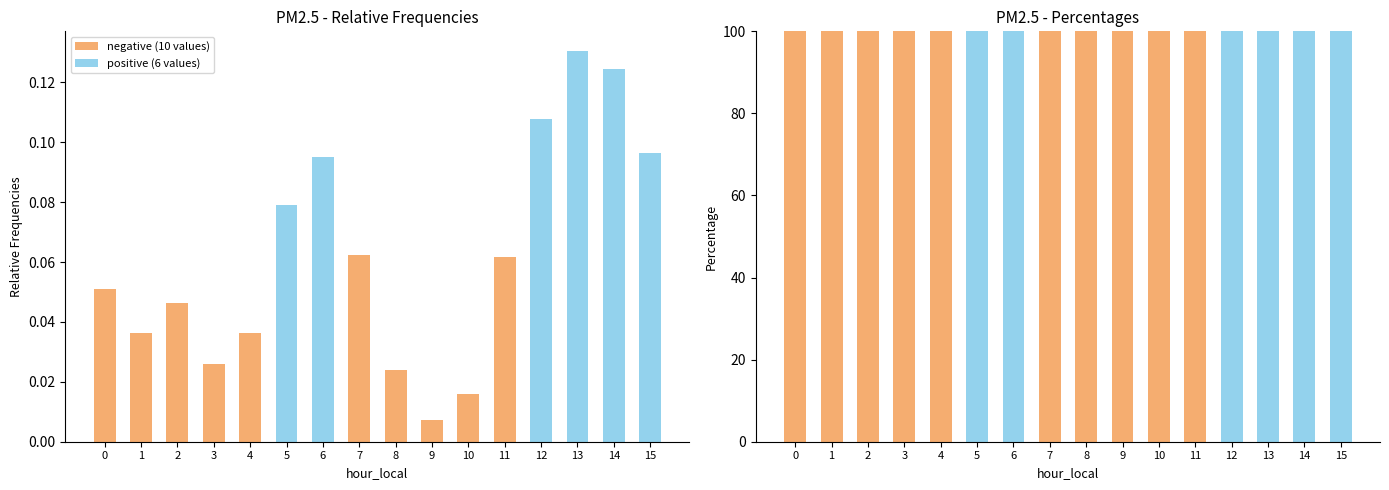

Is it true that negative (10 values) equals 159 at 8?

False